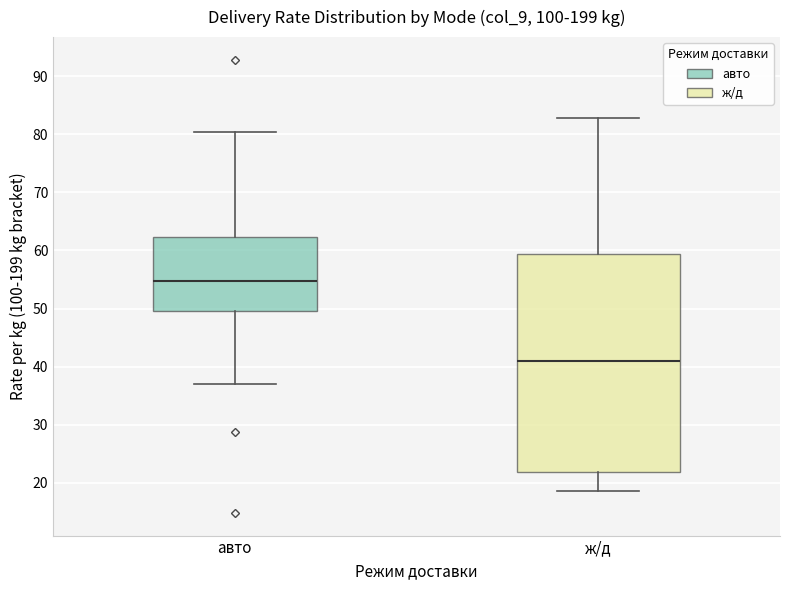

Where does the lower whisker of the box for ж/д end on the y-axis? The values are not printed on the chart, so give them approximately, as read against the axis.

19